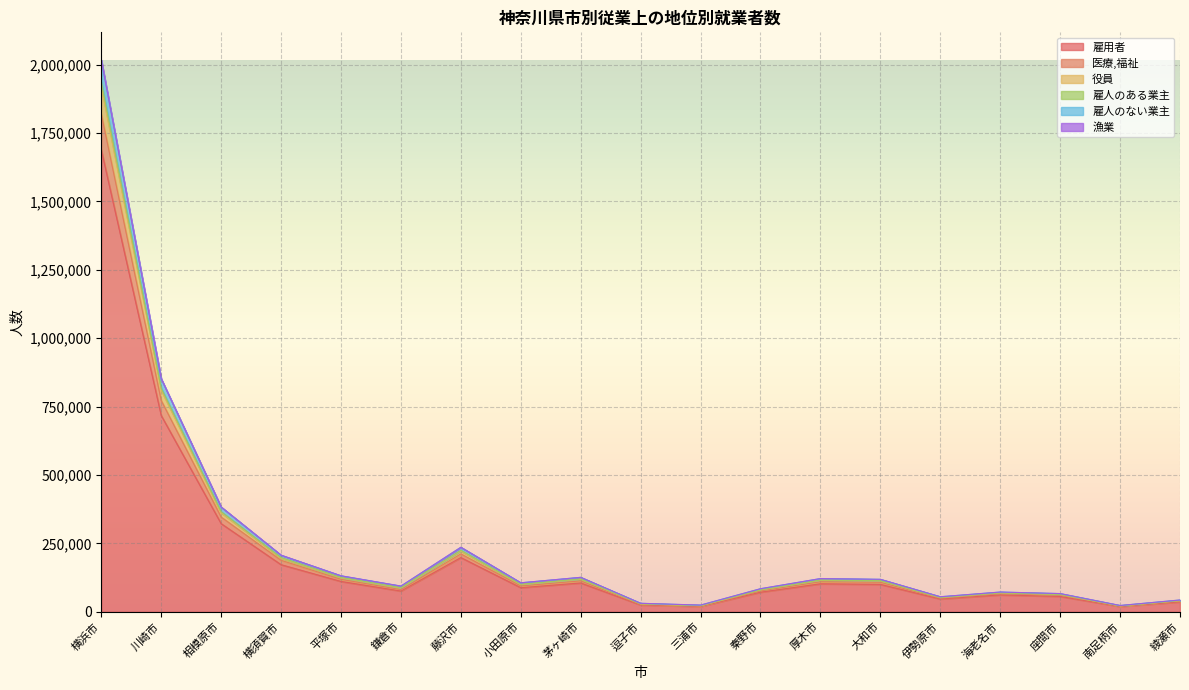

At which category is the sum across all series the highest?

横浜市